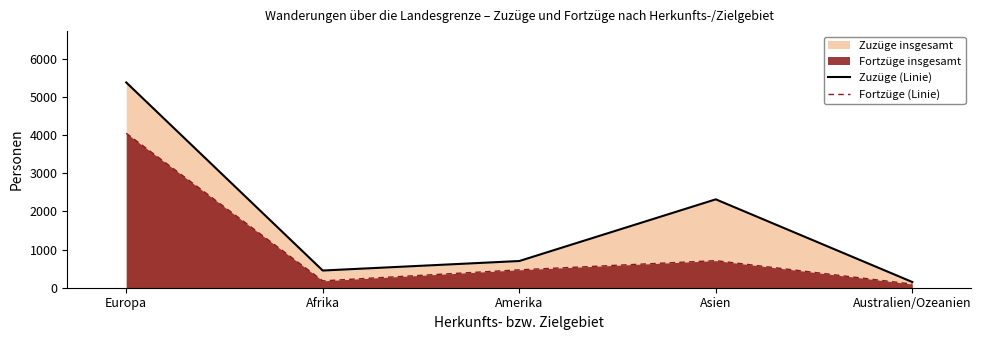

How many lines are shown in the chart?

2